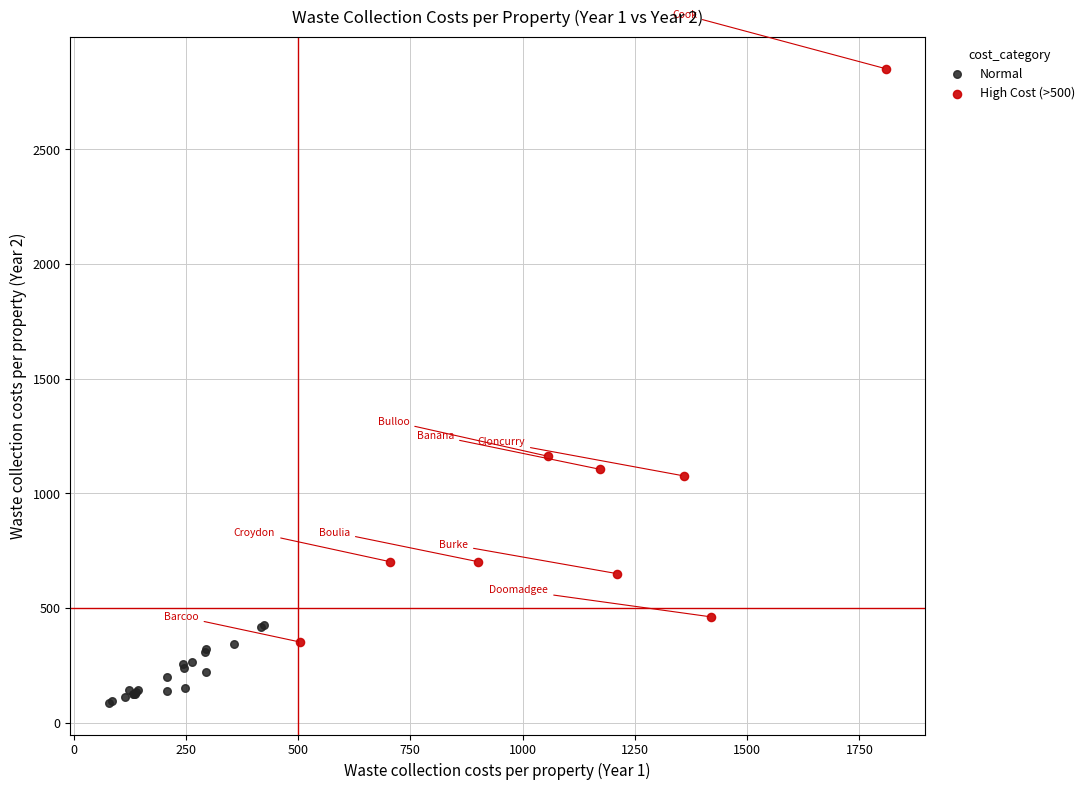

Which series has the largest Y range (max minus min)?

High Cost (>500)